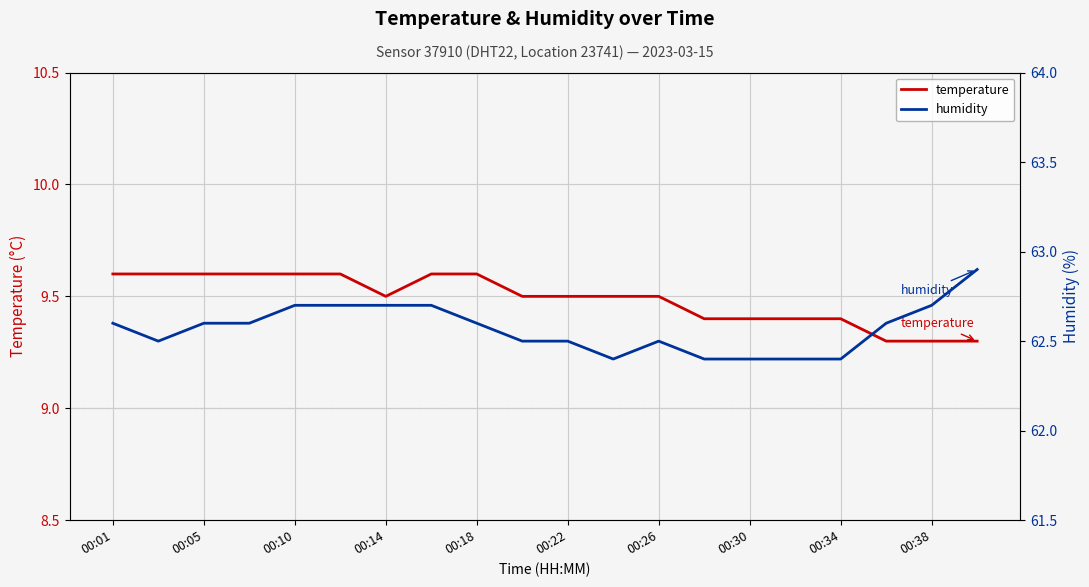

Which category has the highest value in the temperature series?

00:01